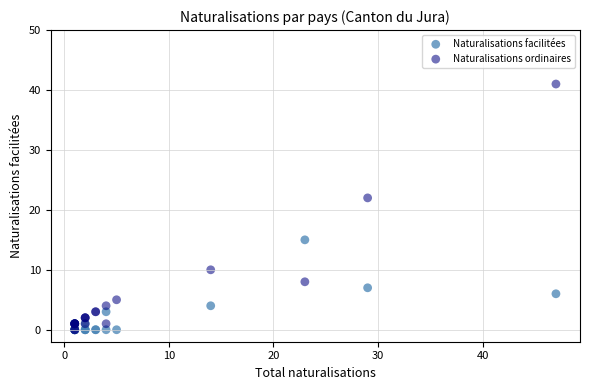

In the Naturalisations ordinaires series, what Y value is closest to 20?

22